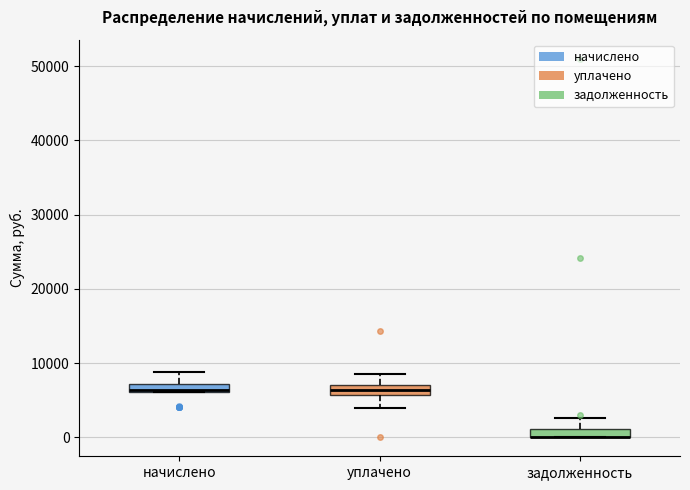

Where is the upper edge of the box for уплачено on the y-axis? The values are not printed on the chart, so give them approximately, as read against the axis.

7000